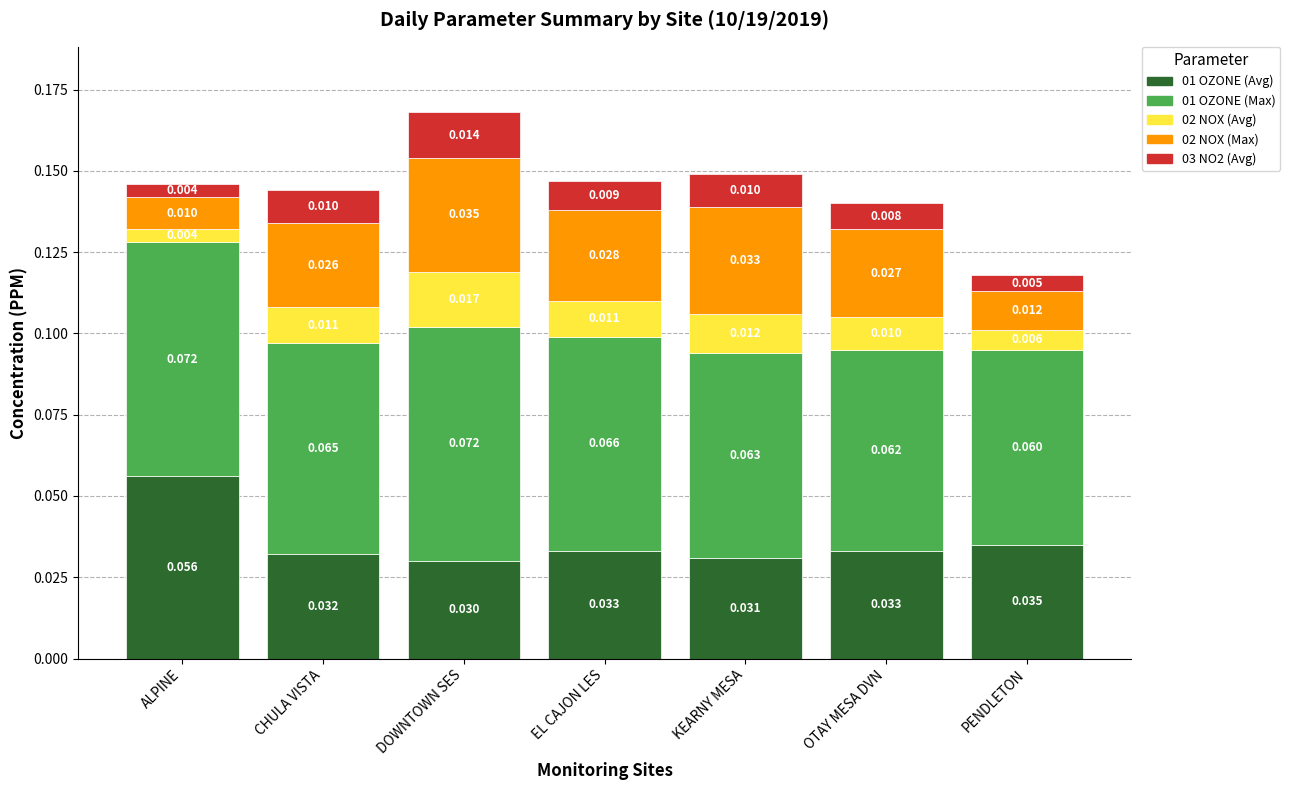

At which category is the sum across all series the highest?

DOWNTOWN SES